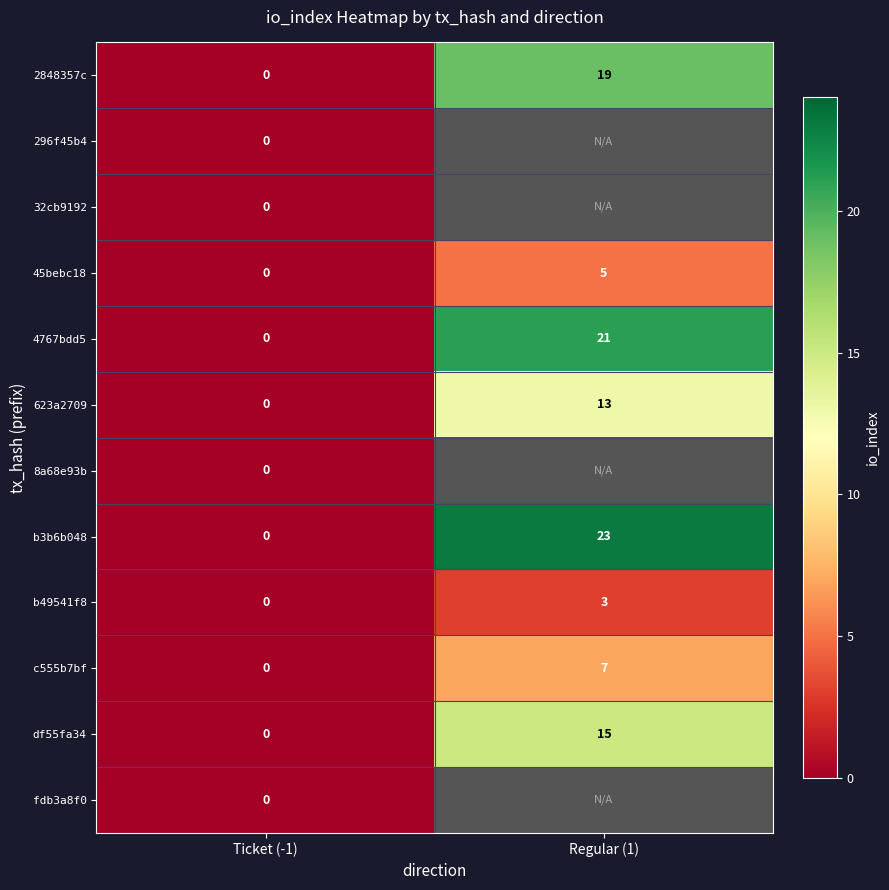

At which label is 45bebc18 closest to 2?

Ticket (-1)